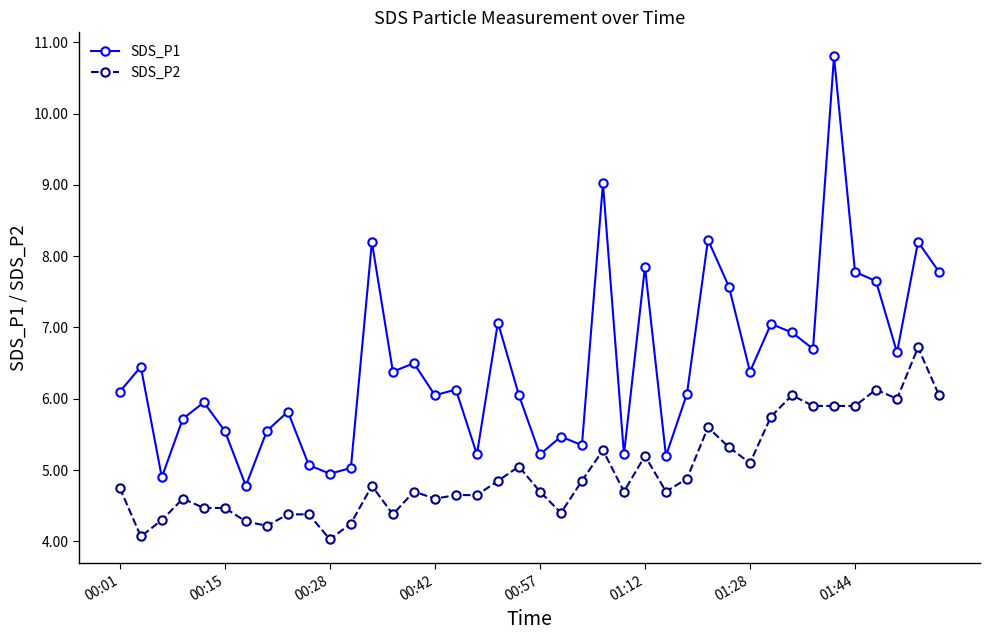

What is the value of the SDS_P1 point at the 31st from the left?

6.4